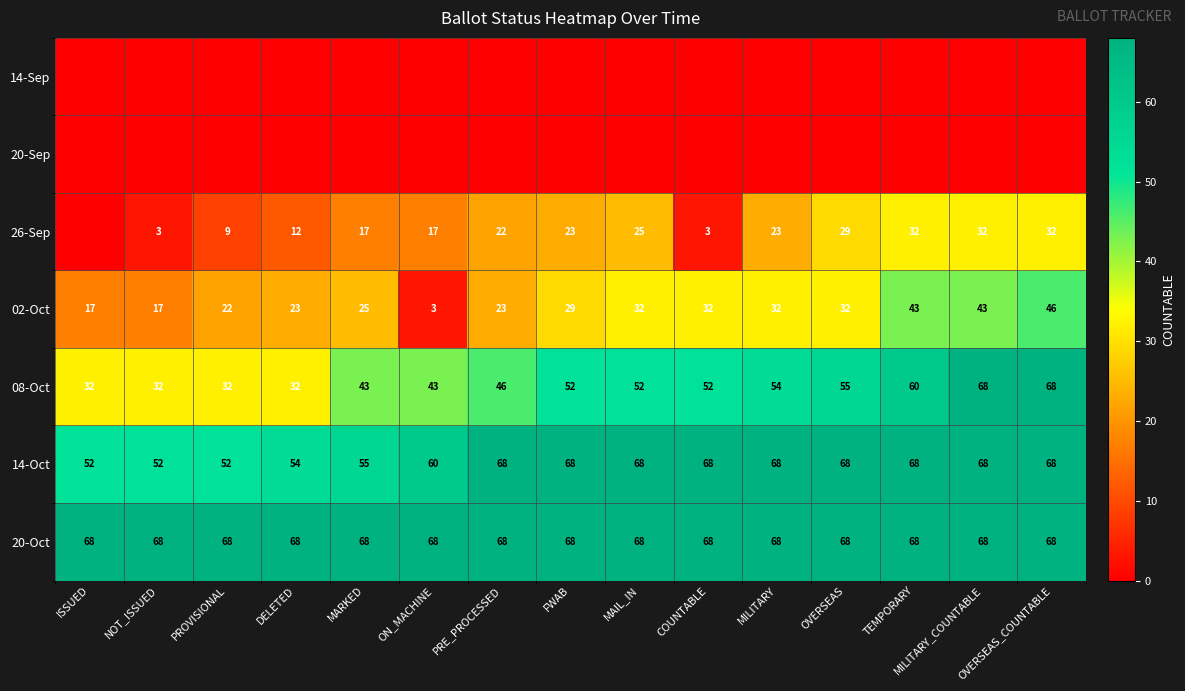

The 26-Sep series shows 26 at MARKED. True or false?

False